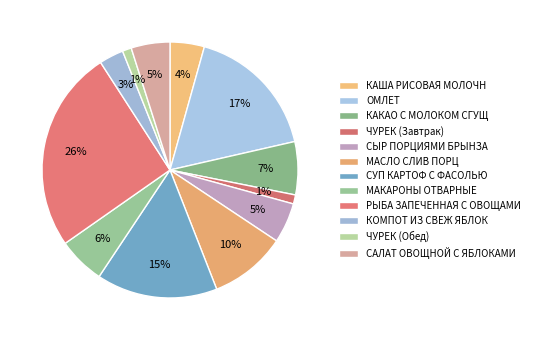

How many segments does this pie chart have?

12